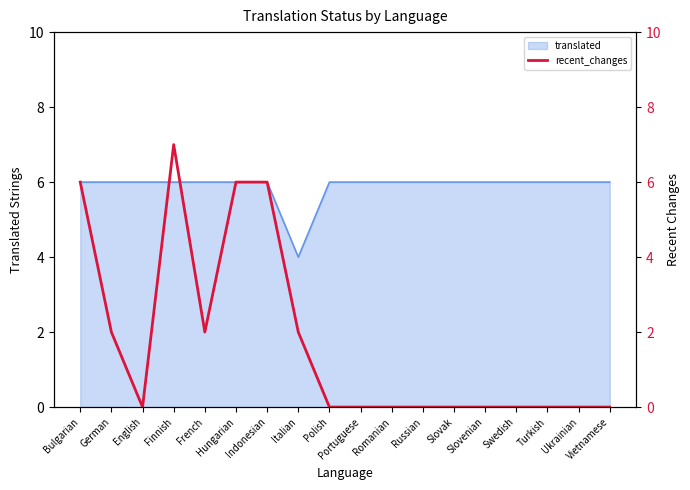

What is the sum of the values at Indonesian and Bulgarian?

12